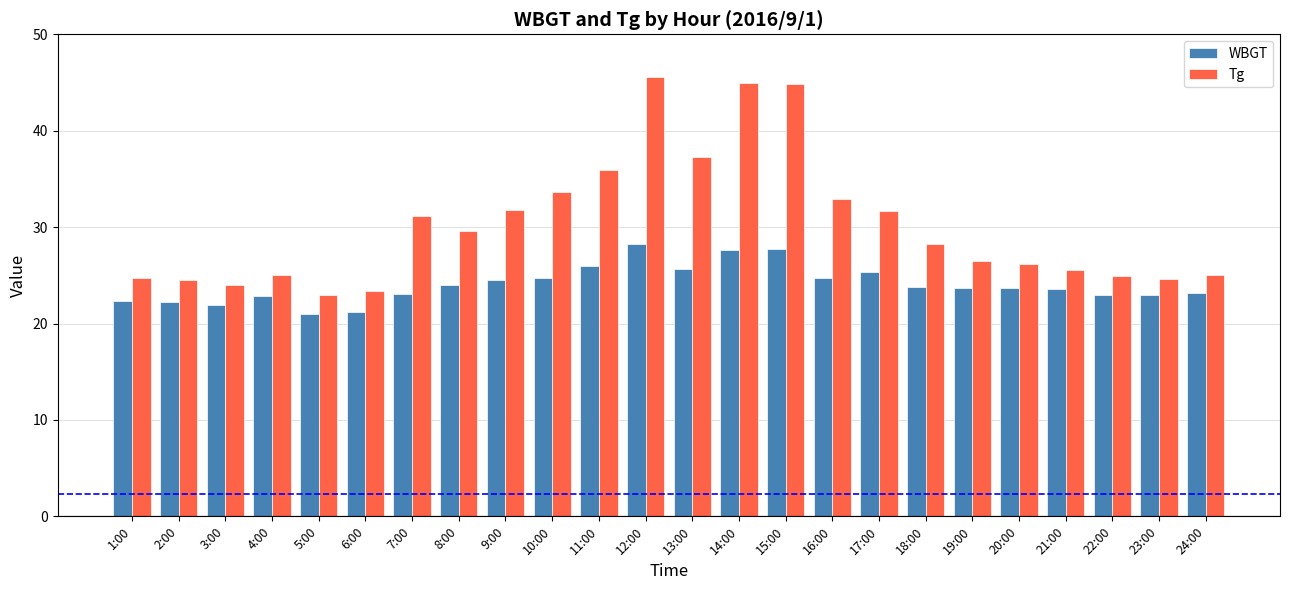

The value of Tg at 17:00 is 20.6. True or false?

False